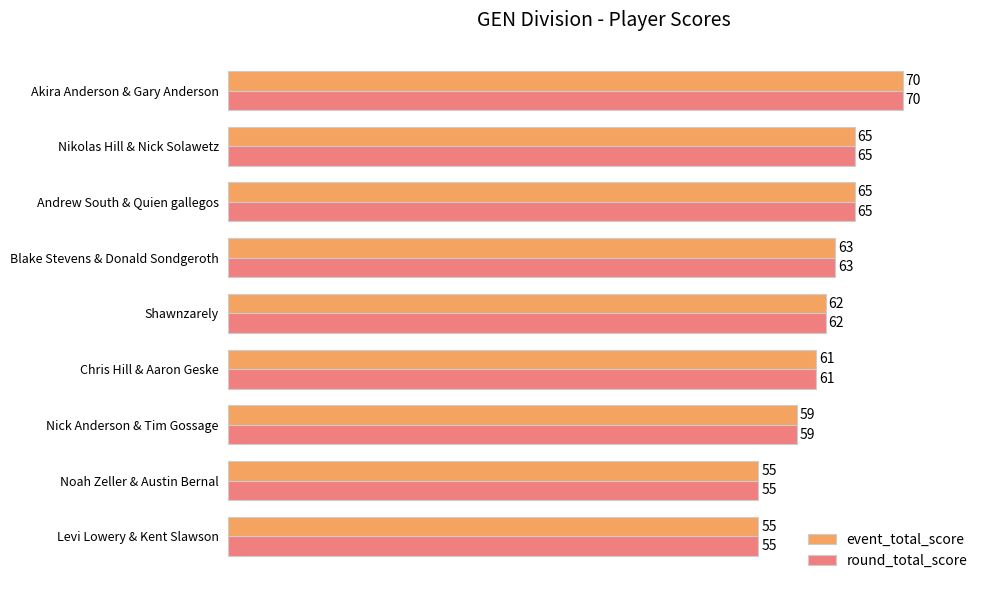

What is the approximate value of round_total_score at Noah Zeller & Austin Bernal, to the nearest 5?

55